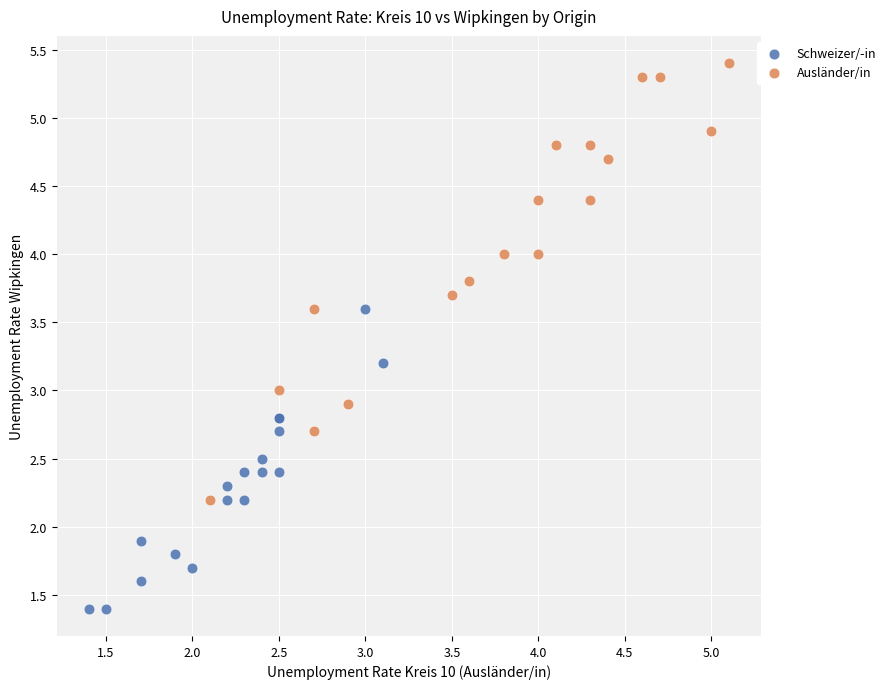

Which series contains the highest Y value?

Ausländer/in